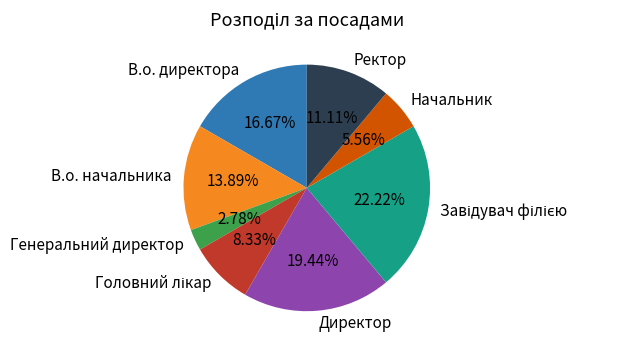

How many segments does this pie chart have?

8